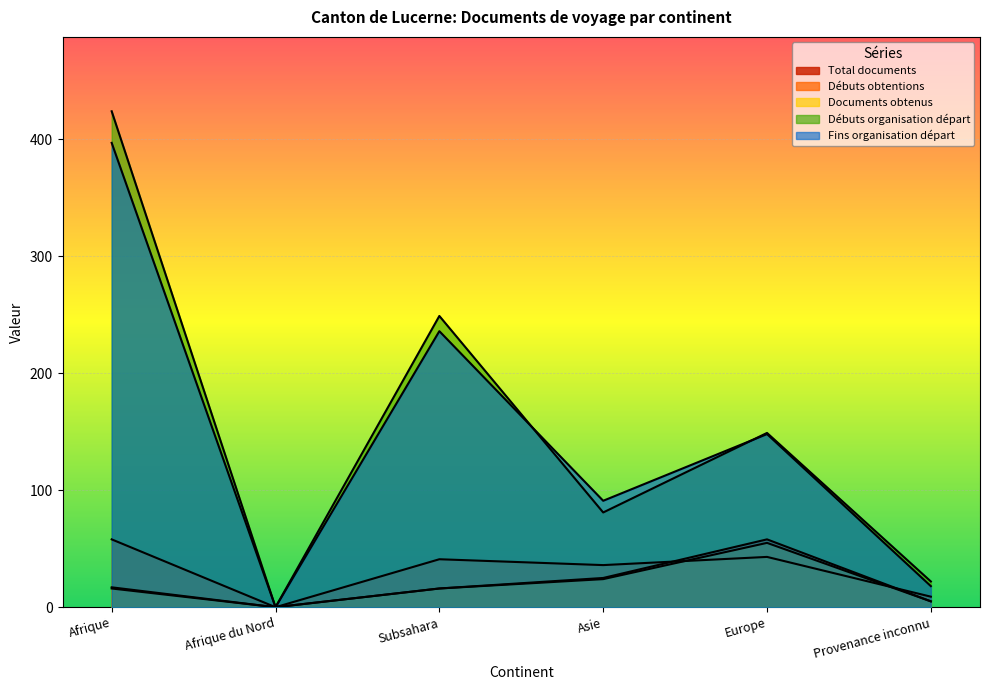

True or false: Documents obtenus and Débuts obtentions documents de voyage intersect in this chart.

True